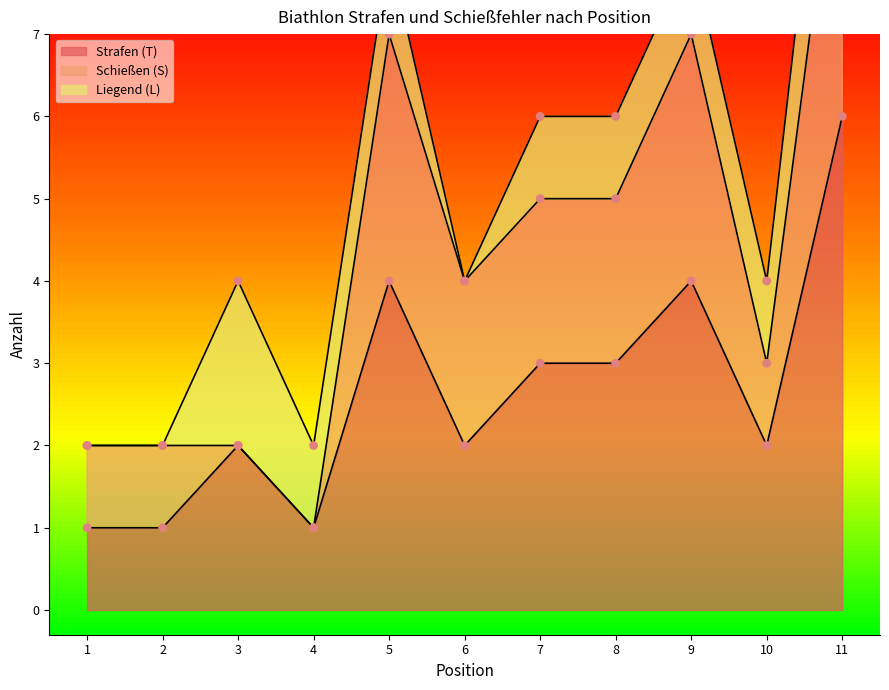

Is the value of Liegend (L) at 3 greater than the value of Strafen (T) at 4?

Yes